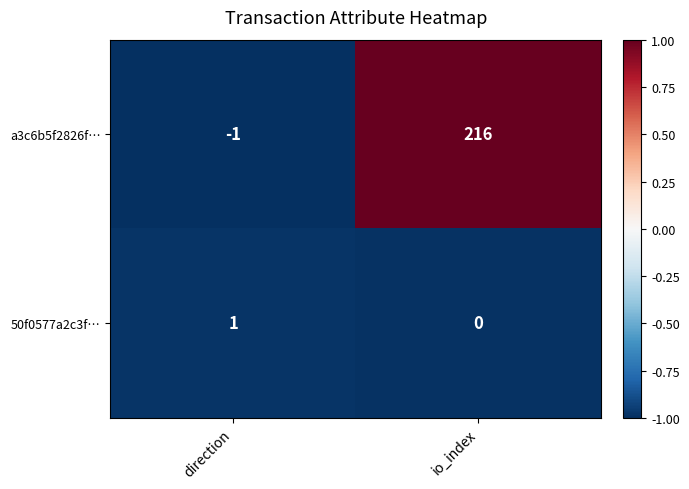

What is the average value of the a3c6b5f2826f… series?

108